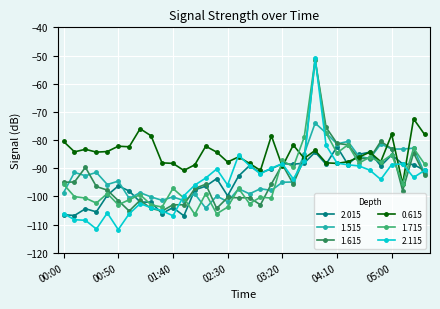

Which series has the largest total across all categories?

0.615